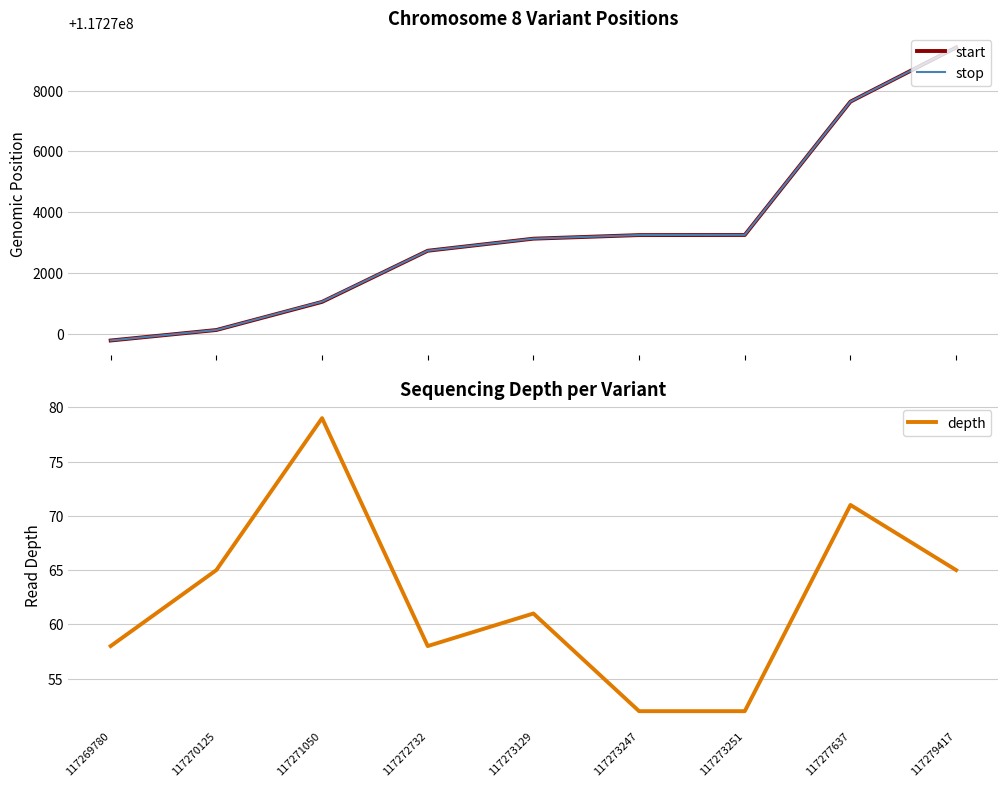

Does the chart have visible grid lines?

Yes